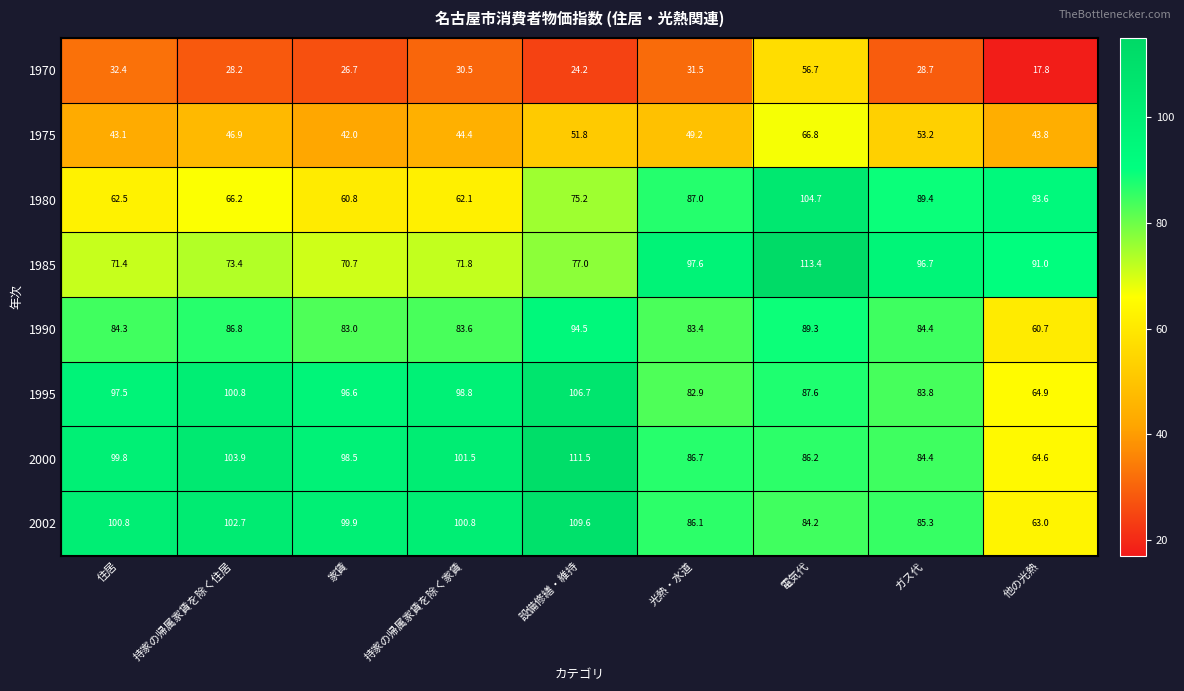

What is the average value of the 1985 series?

84.8